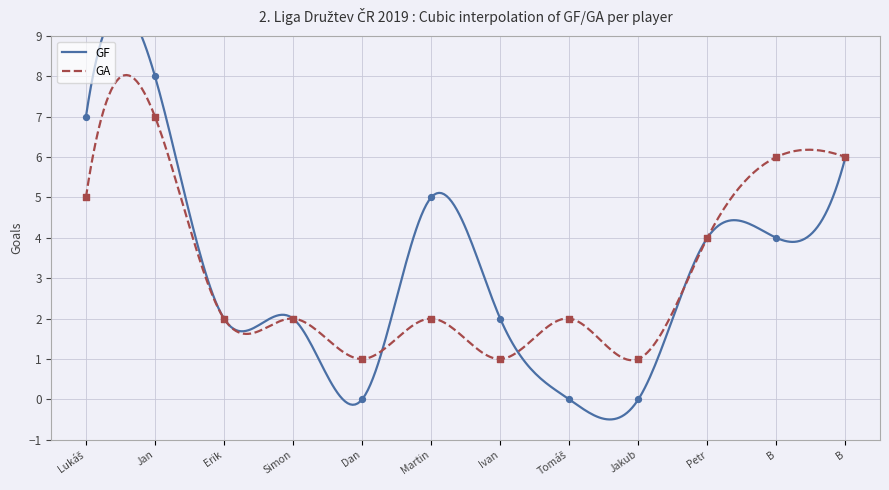

Which series has the largest total across all categories?

GF